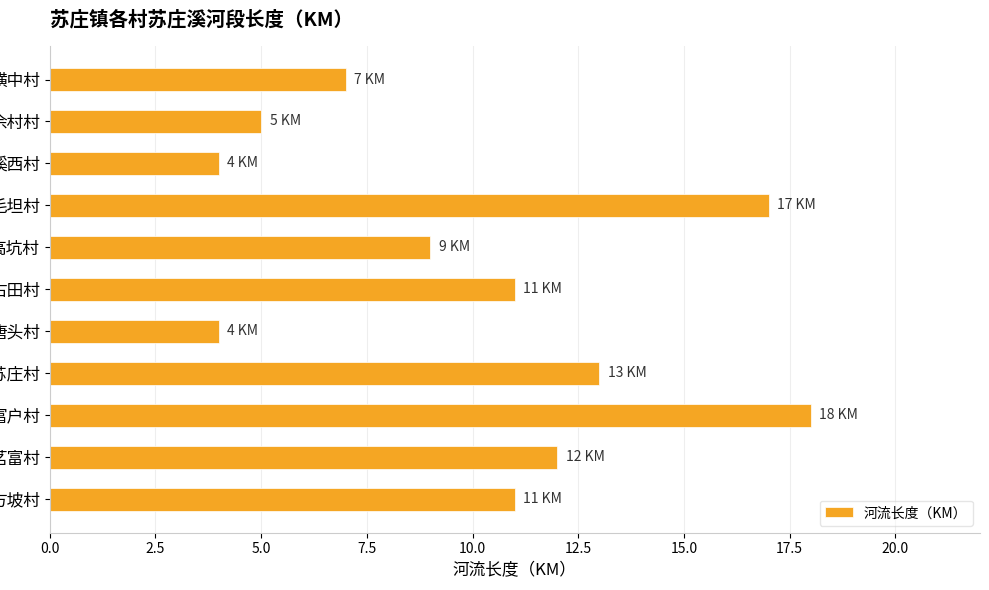

What value does the data have at 古田村?

11